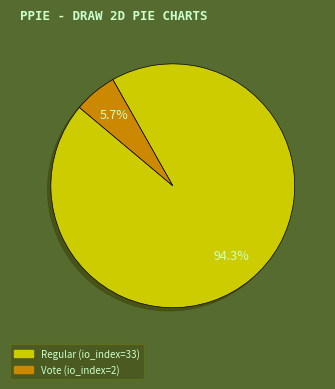

To the nearest percent, what percentage of the pie is Vote (io_index=2)?

6%